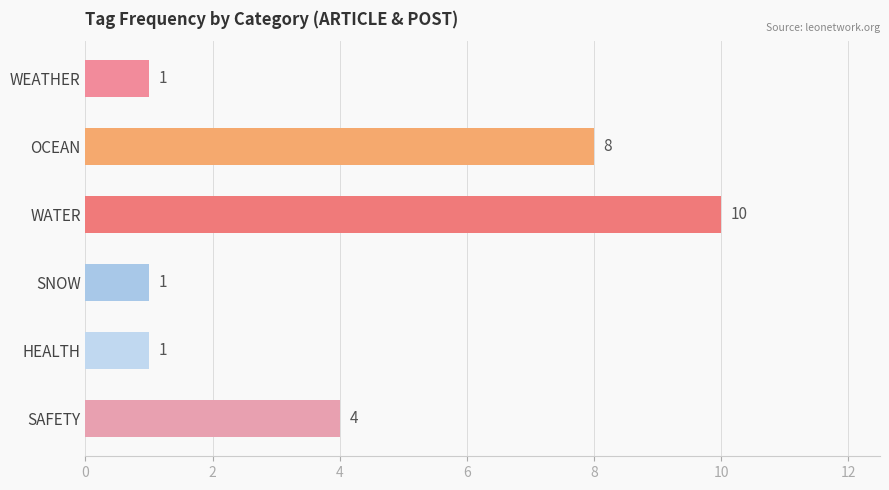

Reading top to bottom, extract all data points from this chart.

WEATHER=1	OCEAN=8	WATER=10	SNOW=1	HEALTH=1	SAFETY=4